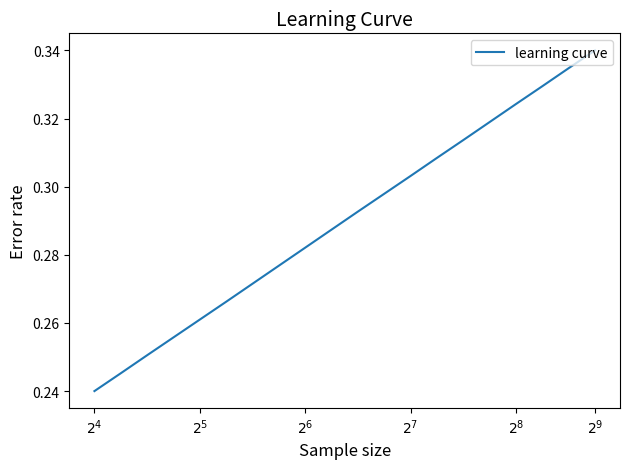

What is the average value?

0.3